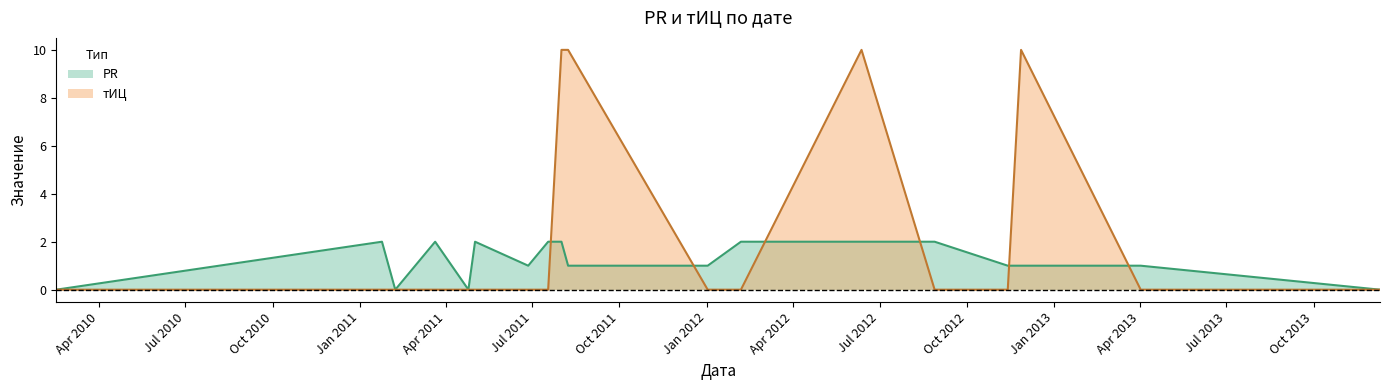

Does the chart have visible grid lines?

No